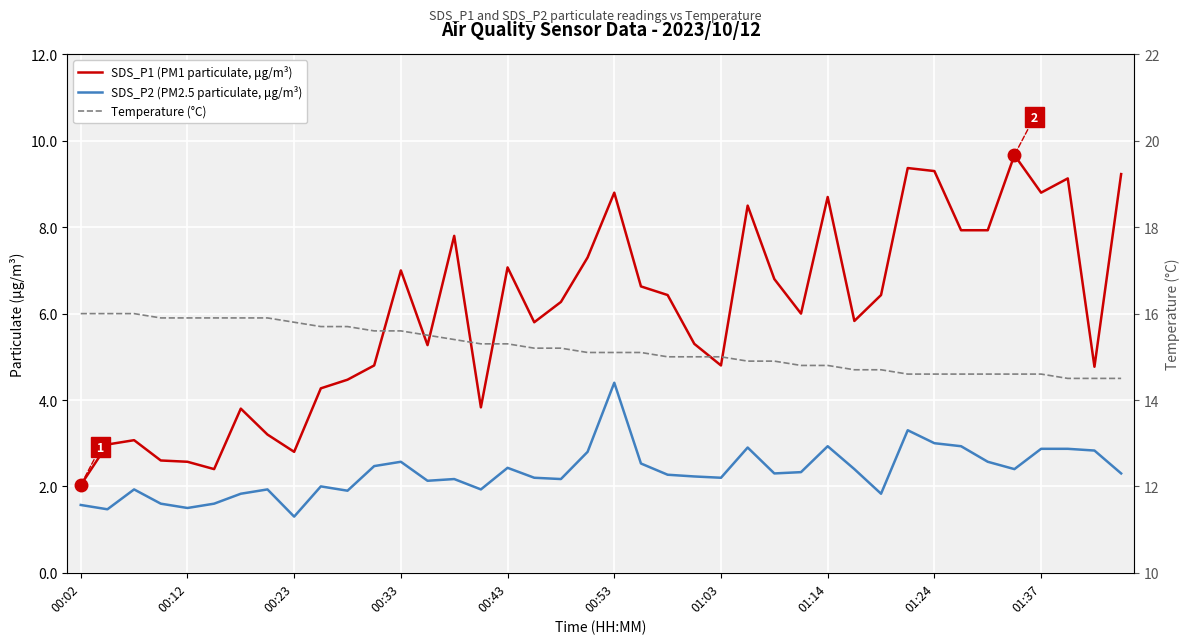

True or false: Temperature (°C) has a value of 9.9 at 27.

False